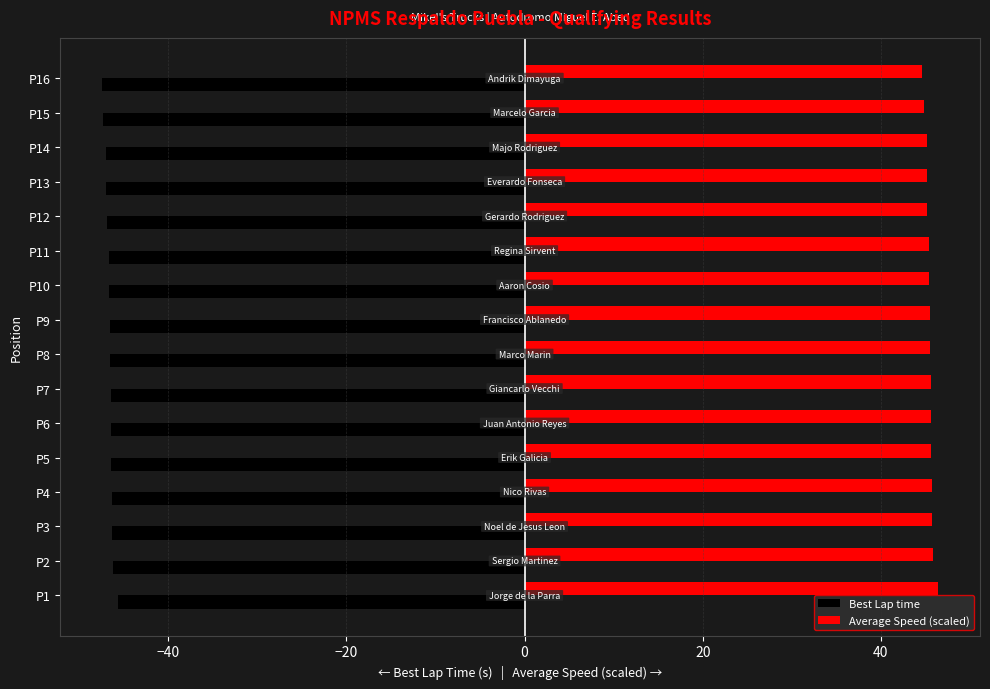

Is the value of Best Lap time at P1 greater than the value of Average Speed (scaled) at P9?

No